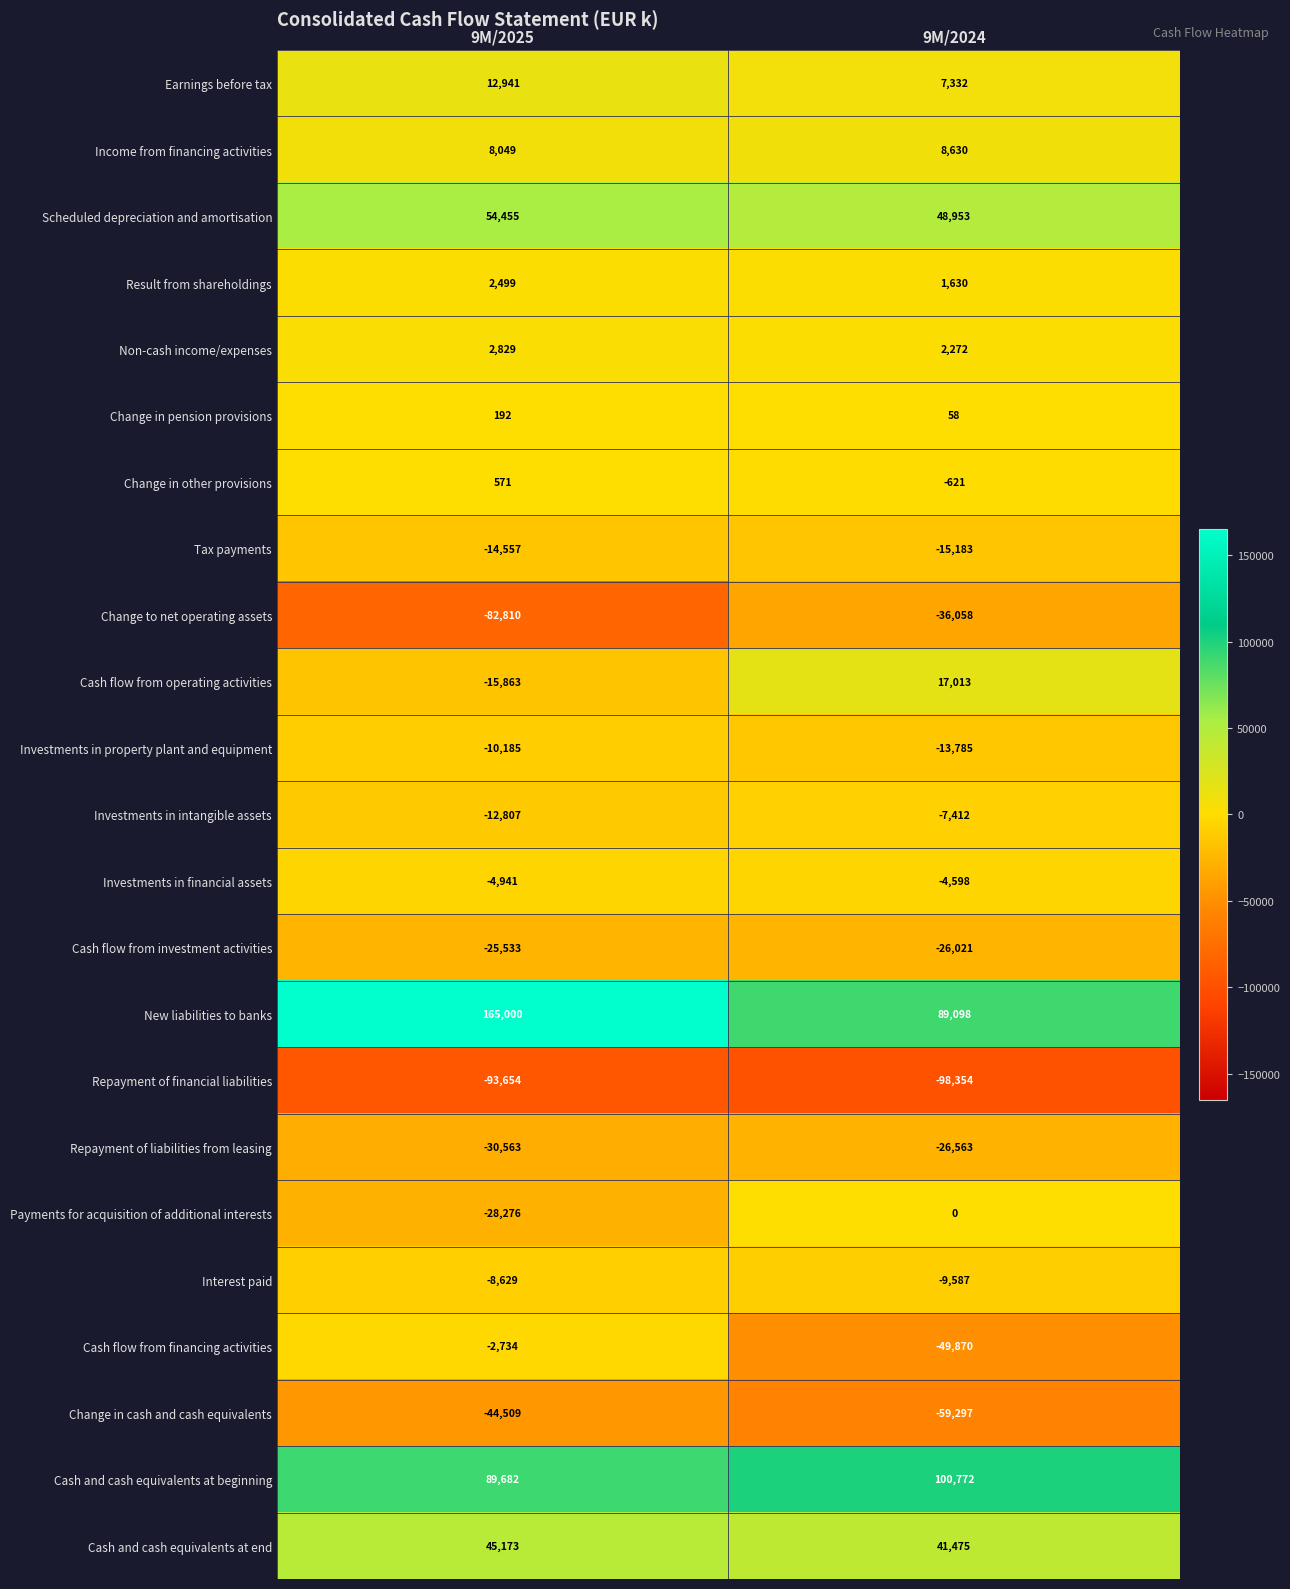

What is the approximate value of Non-cash income/expenses at 9M/2025, to the nearest 100?

2800